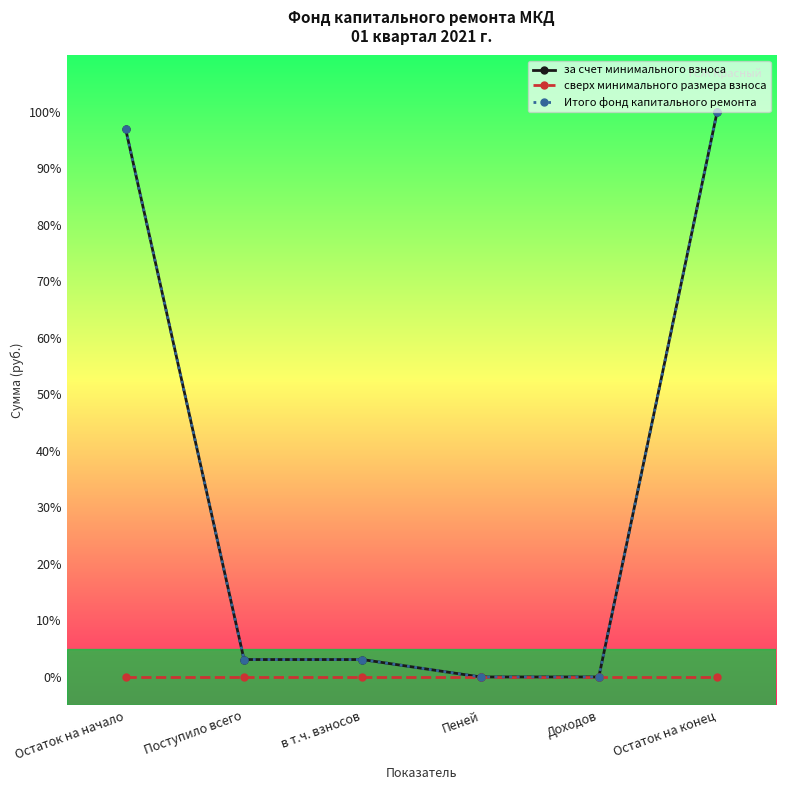

At Пеней, list the series in order from smallest to largest.

за счет минимального взноса, сверх минимального размера взноса, Итого фонд капитального ремонта